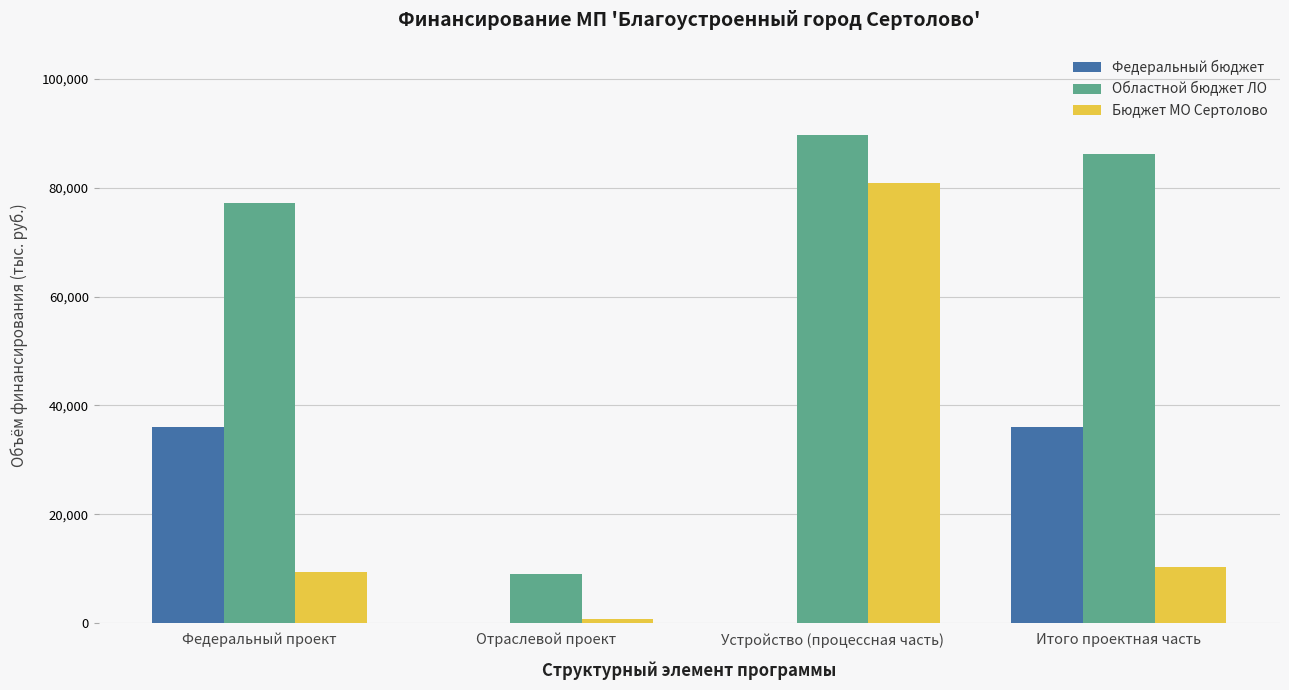

Is the value of Областной бюджет ЛО at Устройство (процессная часть) greater than the value of Бюджет МО Сертолово at Отраслевой проект?

Yes